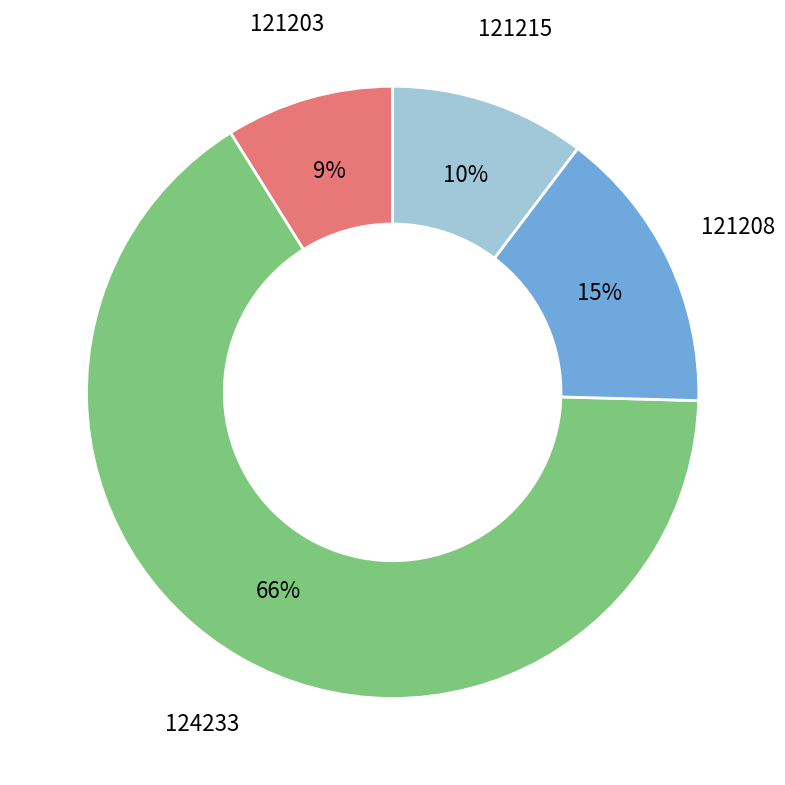

Is there any slice that represents more than half of the pie?

Yes